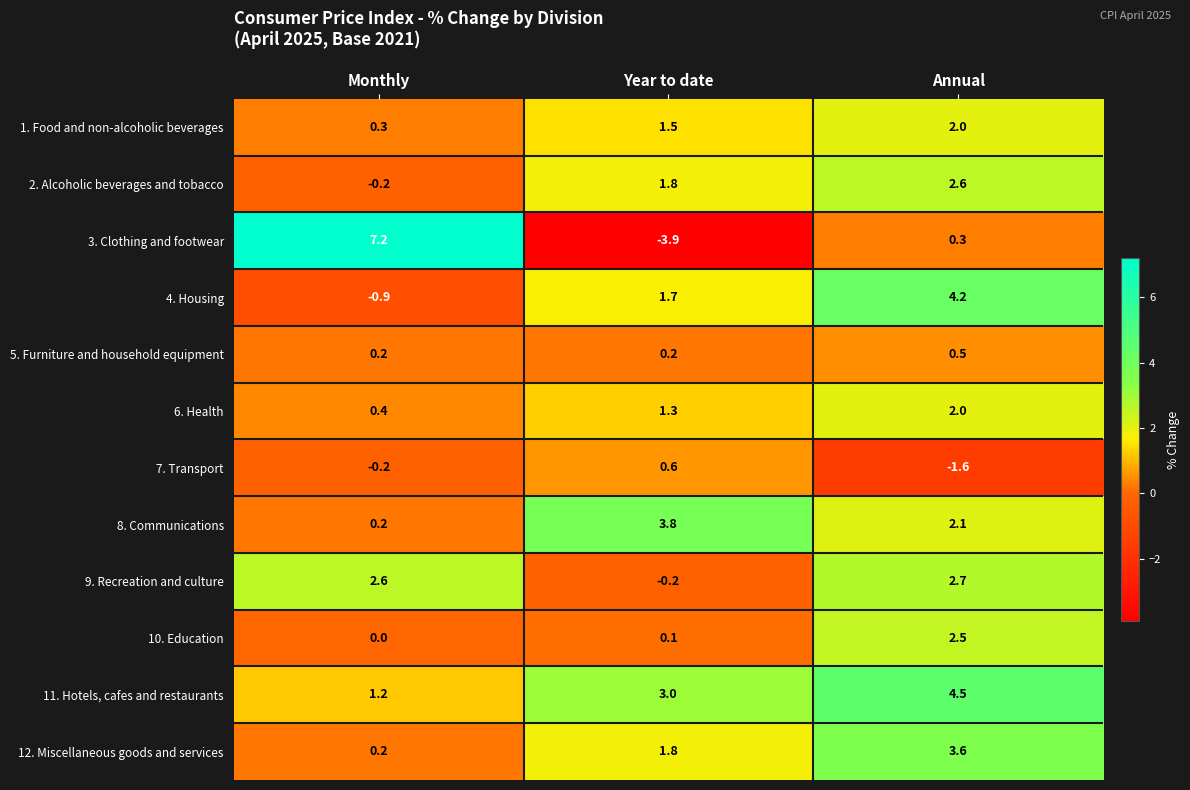

Is it true that 11. Hotels, cafes and restaurants equals 0.8 at Monthly?

False